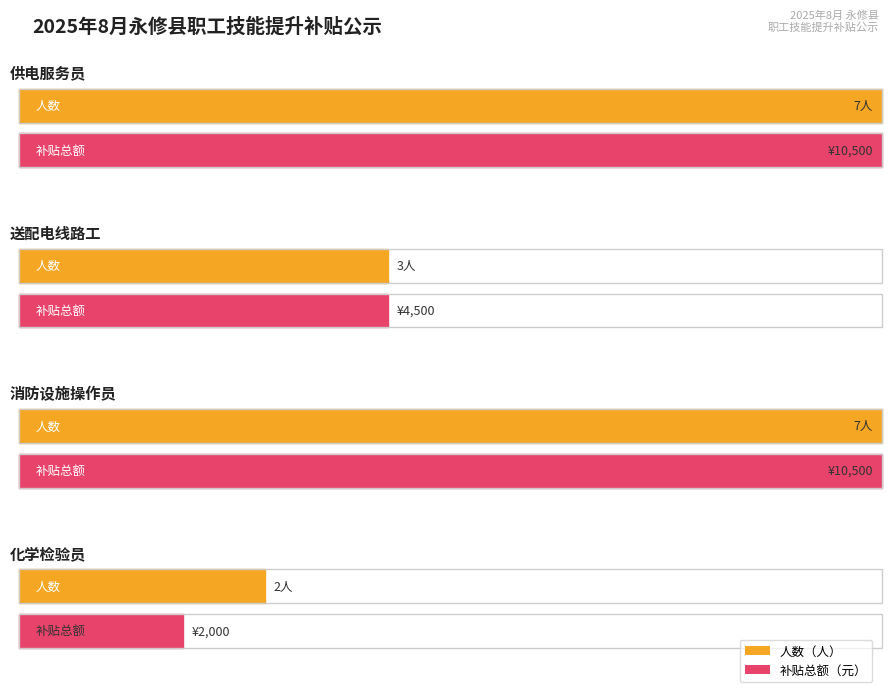

What is the value of the 化学检验员 bar at the 1st from the left?

2